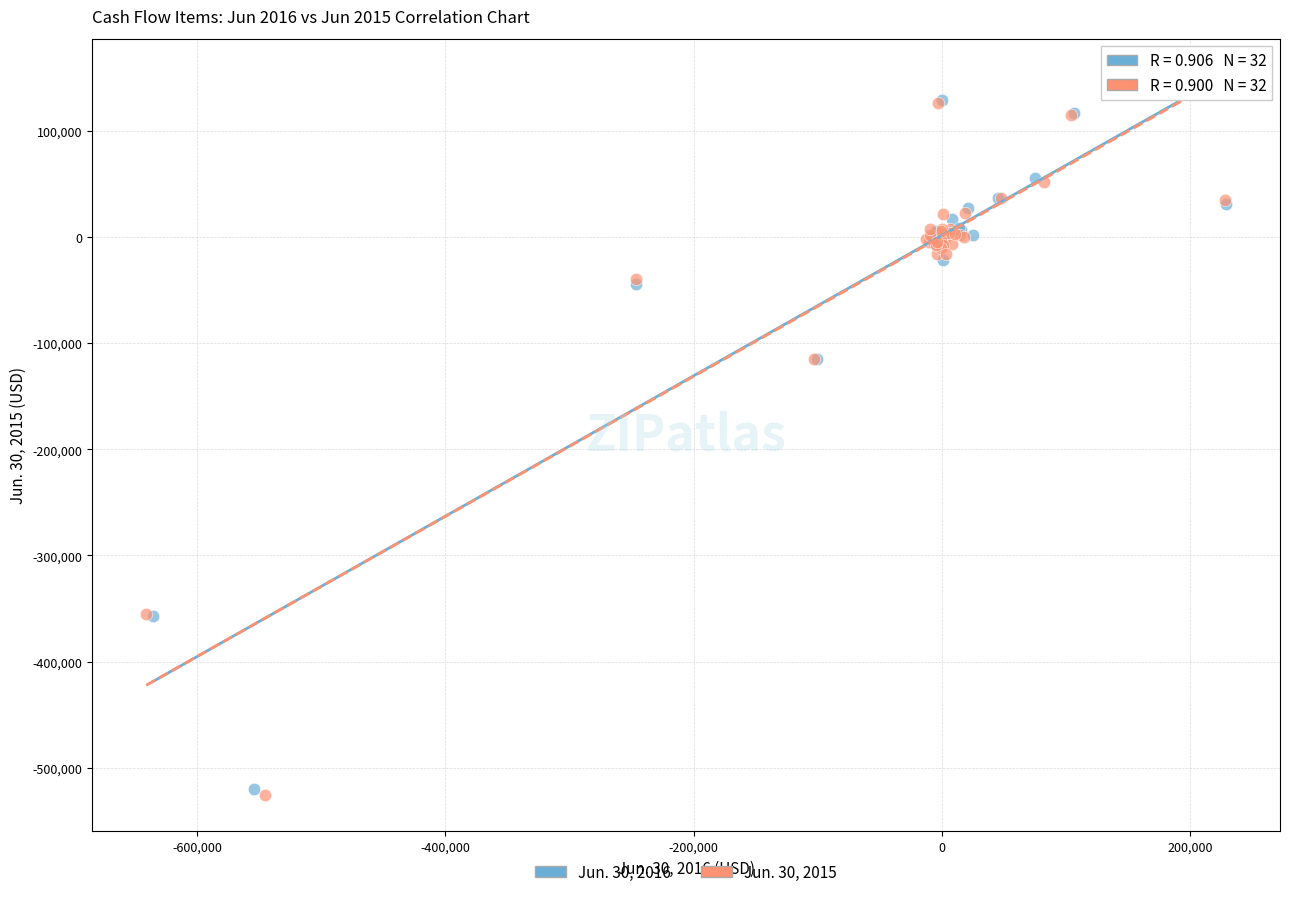

Which series reaches the minimum Y coordinate?

Jun. 30, 2015